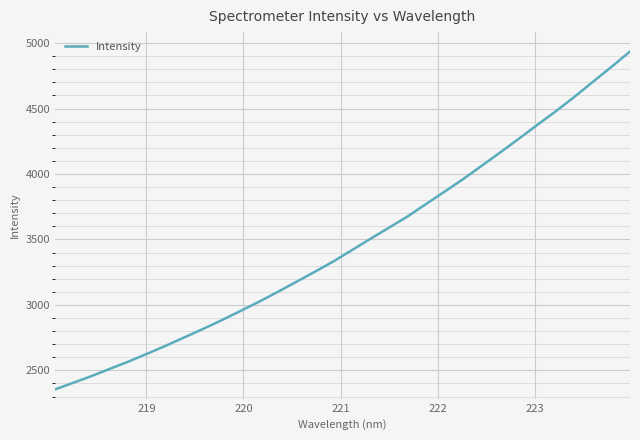

What is the greatest value displayed?

4935.6